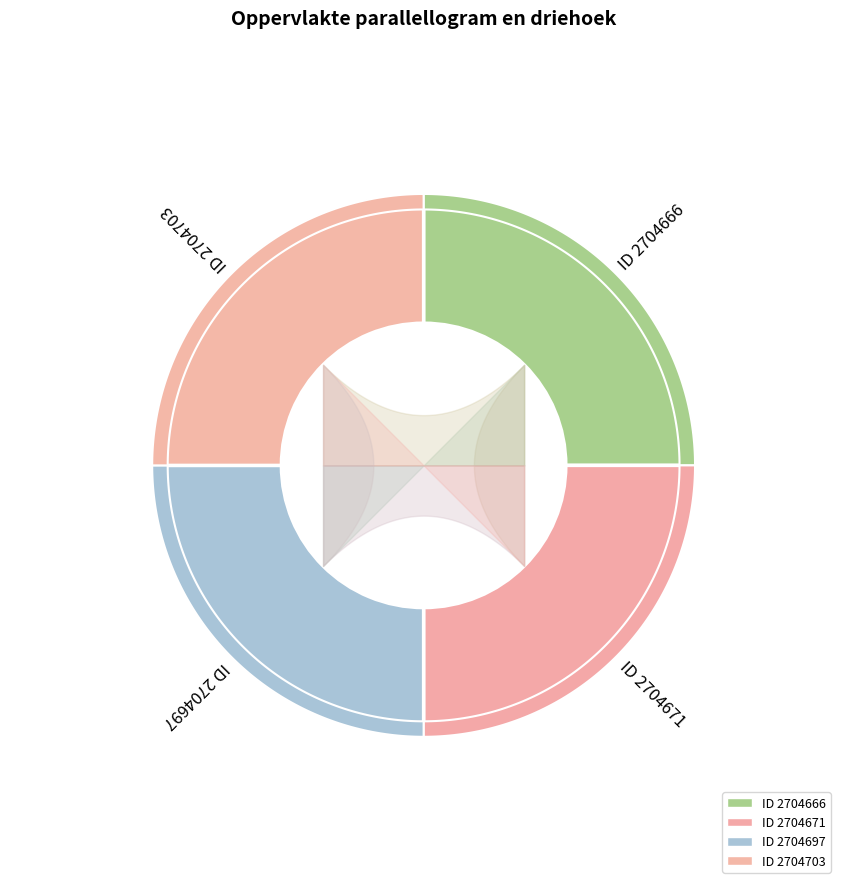

What is the change in value from Oppervlakte parallellogram en driehoek 2704671 to Oppervlakte parallellogram en driehoek 2704697?

+26